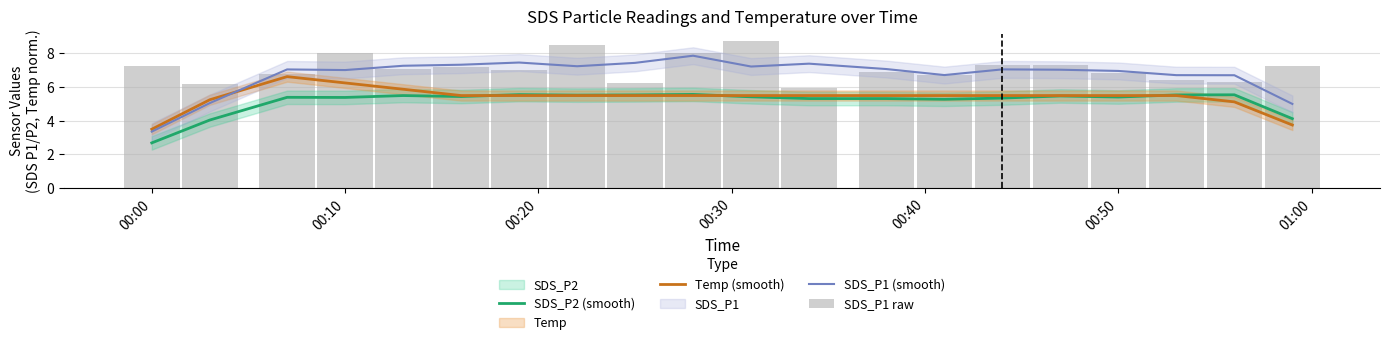

List the series in order of their peak value, lowest first.

SDS_P2 (smooth), Temp (smooth), SDS_P1 (smooth), SDS_P1 raw